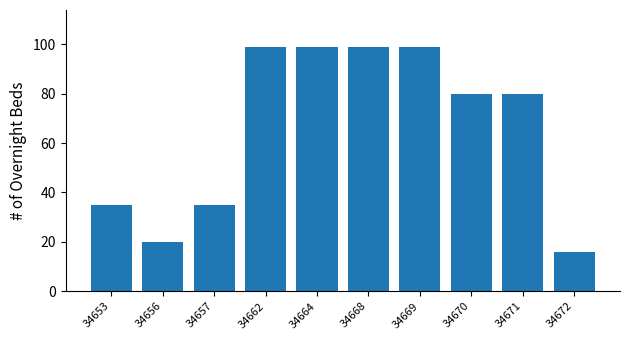

What is the maximum value shown in the chart?

99